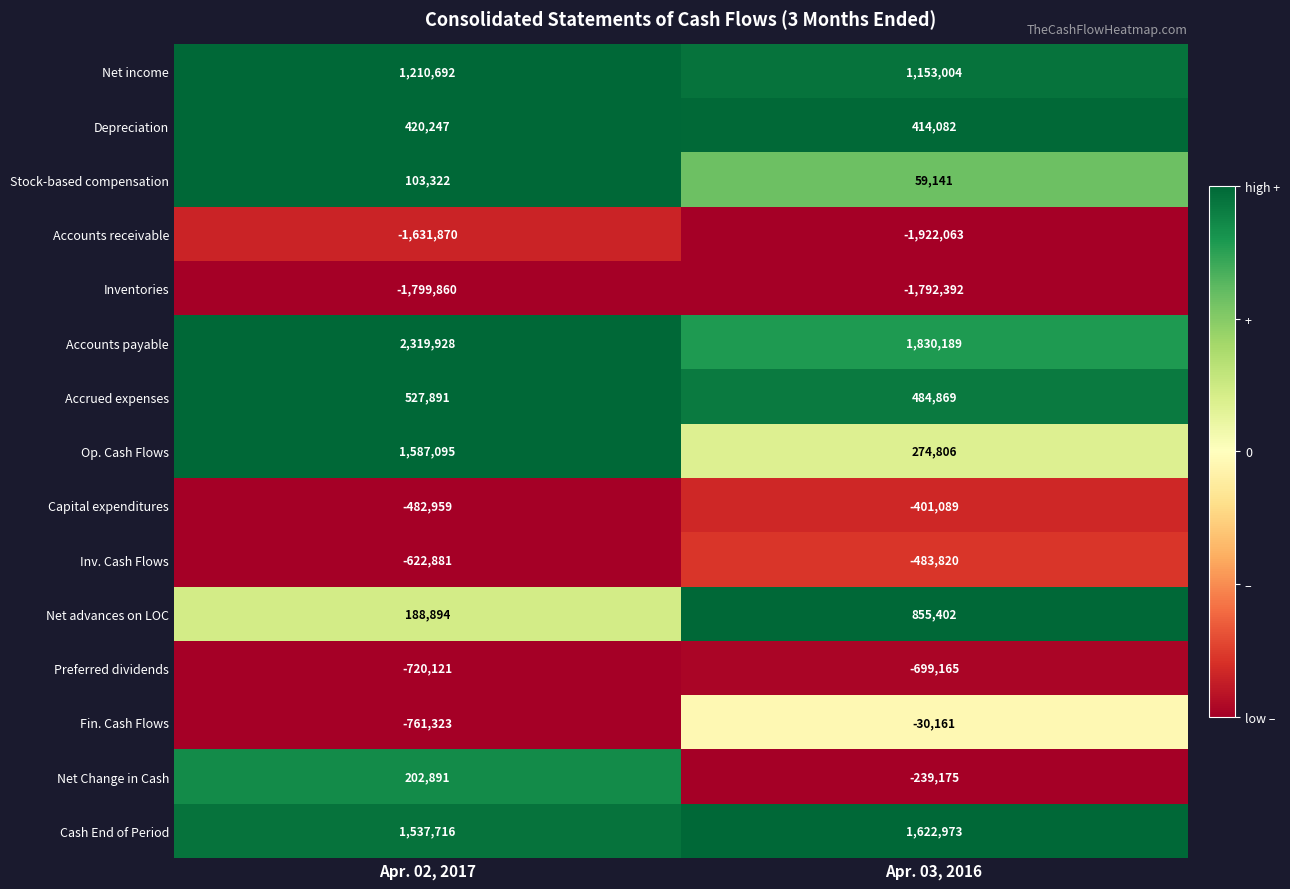

Rank the series by their maximum value, from lowest to highest.

Inventories, Accounts receivable, Preferred dividends, Inv. Cash Flows, Capital expenditures, Fin. Cash Flows, Stock-based compensation, Net Change in Cash, Depreciation, Accrued expenses, Net advances on LOC, Net income, Op. Cash Flows, Cash End of Period, Accounts payable